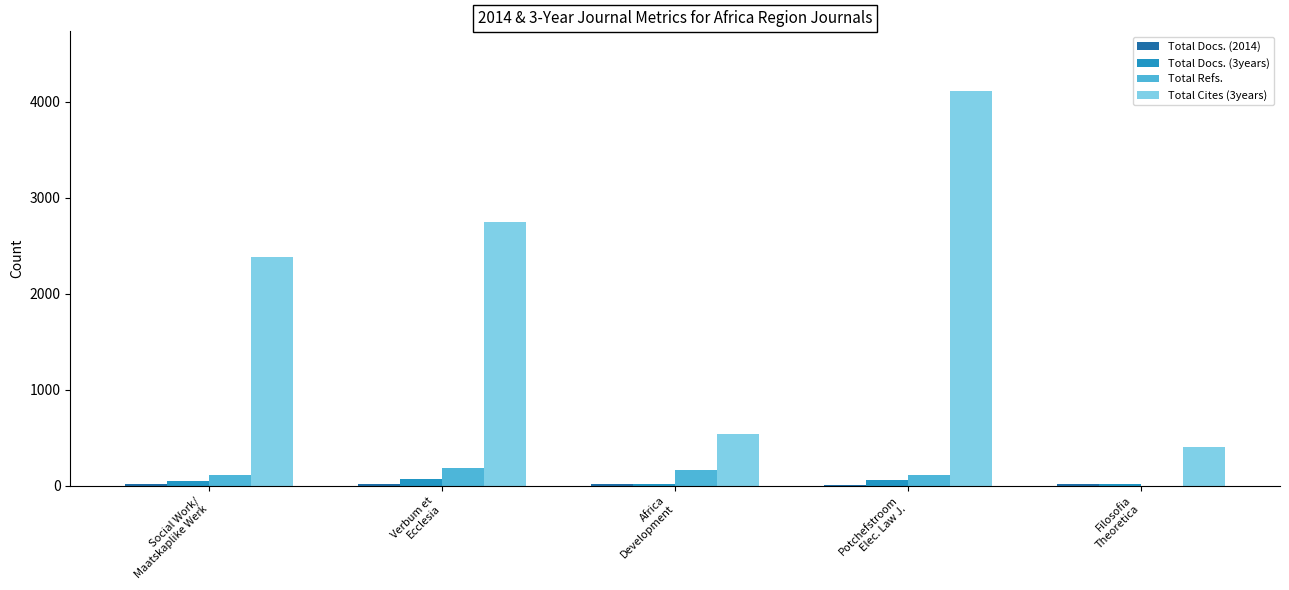

Count the number of categories in the chart.

5